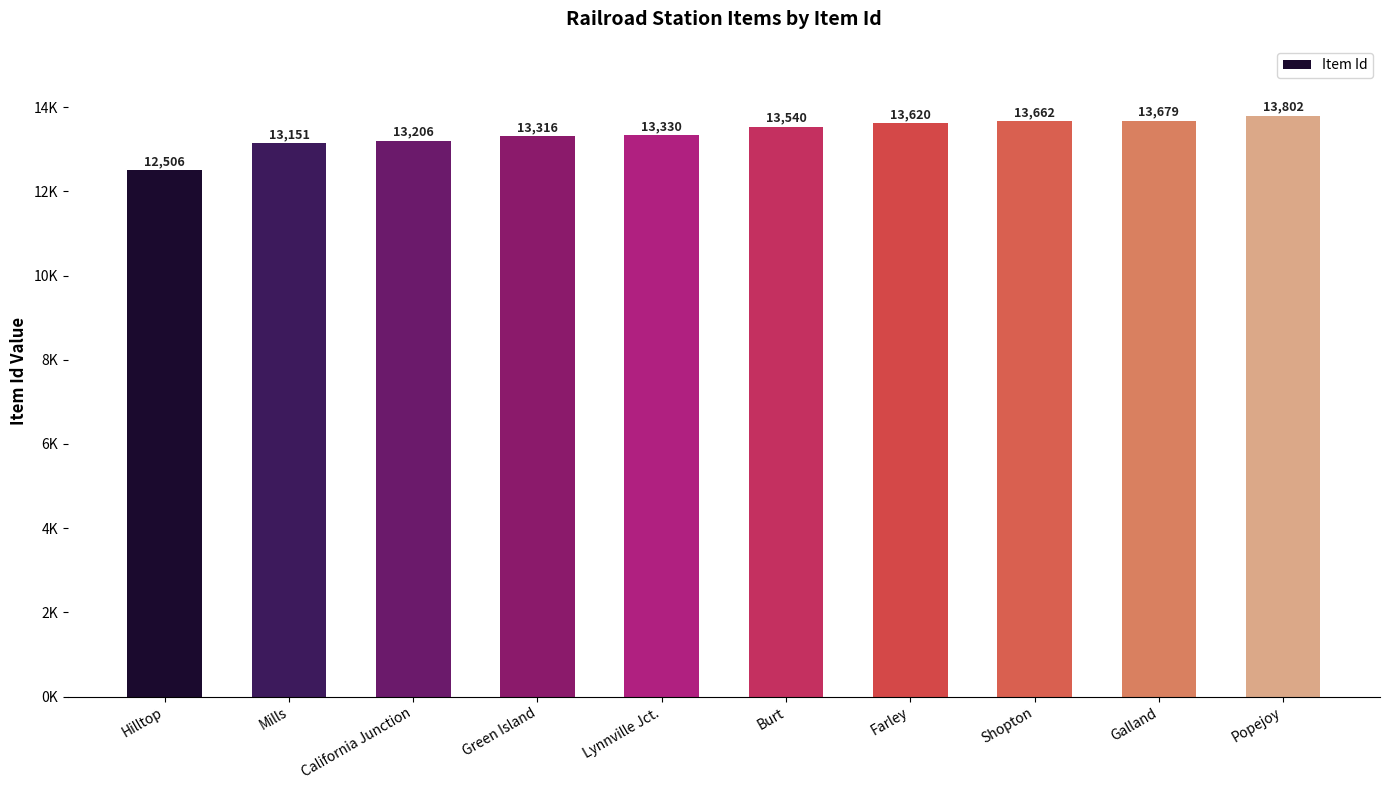

Reading left to right, list all the values displayed in this chart.

12506	13151	13206	13316	13330	13540	13620	13662	13679	13802